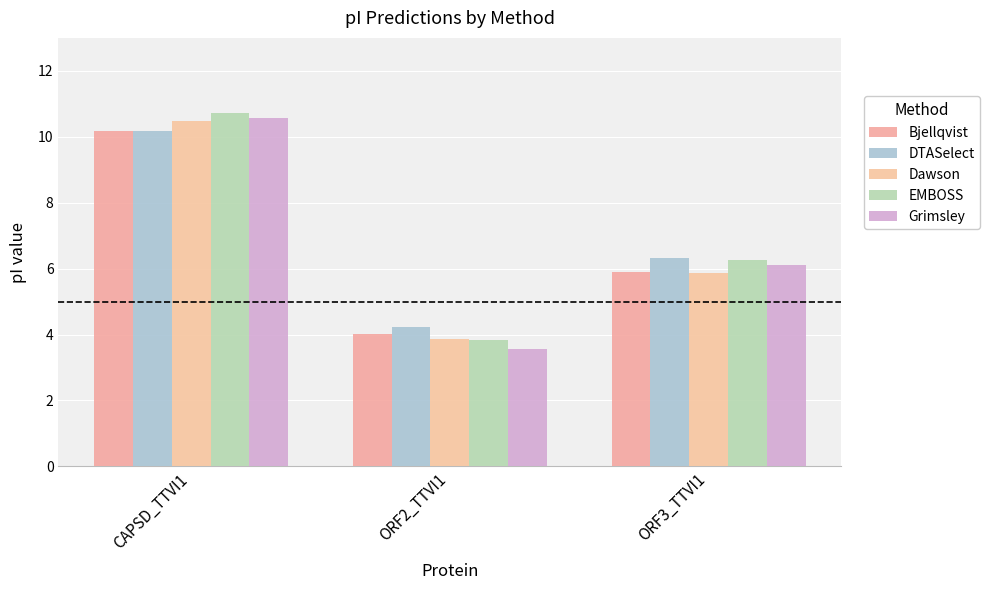

Are the bars grouped side by side (vs. stacked)?

Yes